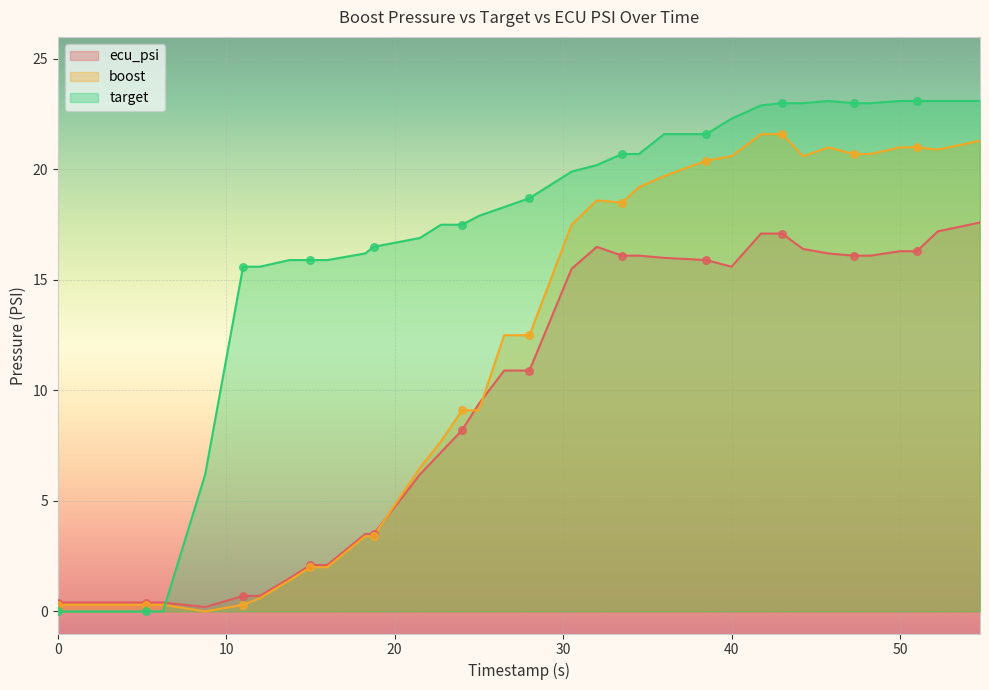

What is the total value across all series at 51.0?

60.4